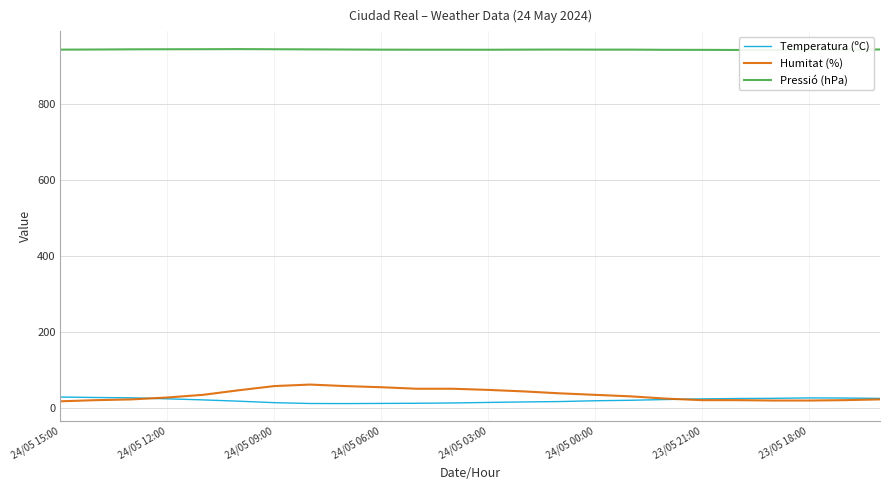

What is the sum of all Humitat (%) values?

855.0